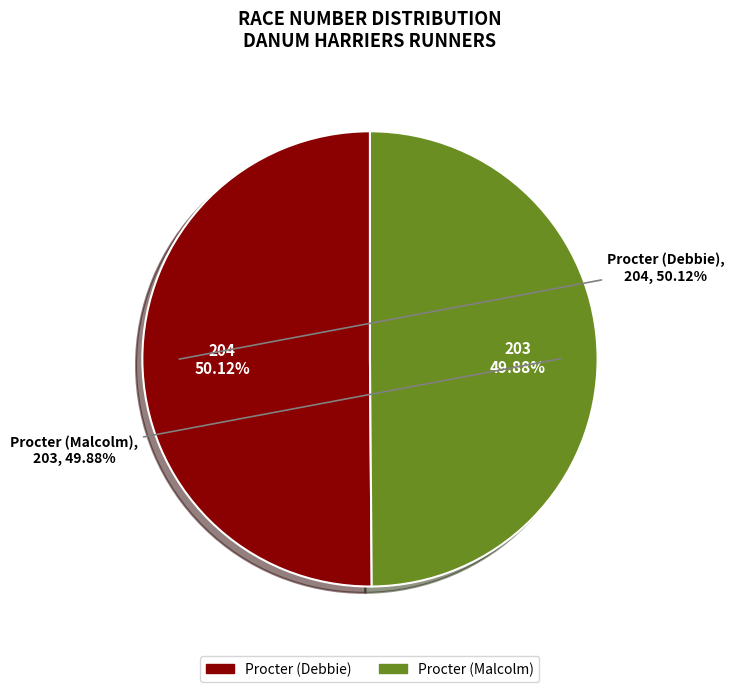

Do Procter (Malcolm) and Procter (Debbie) together represent more than half of the pie?

Yes